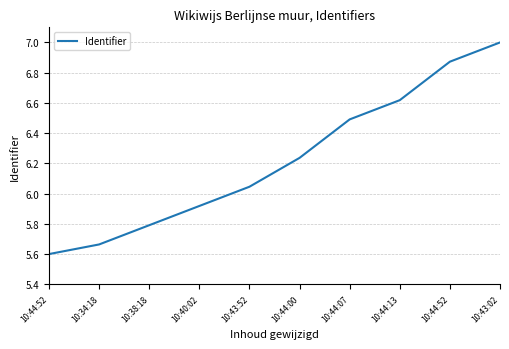

How many lines are shown in the chart?

1